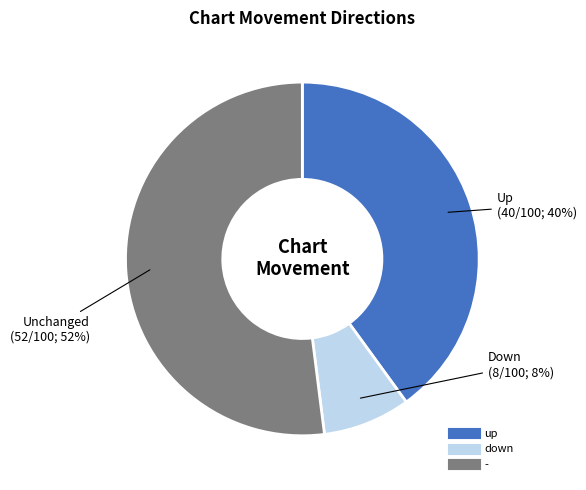

Is there a majority slice in this chart?

Yes